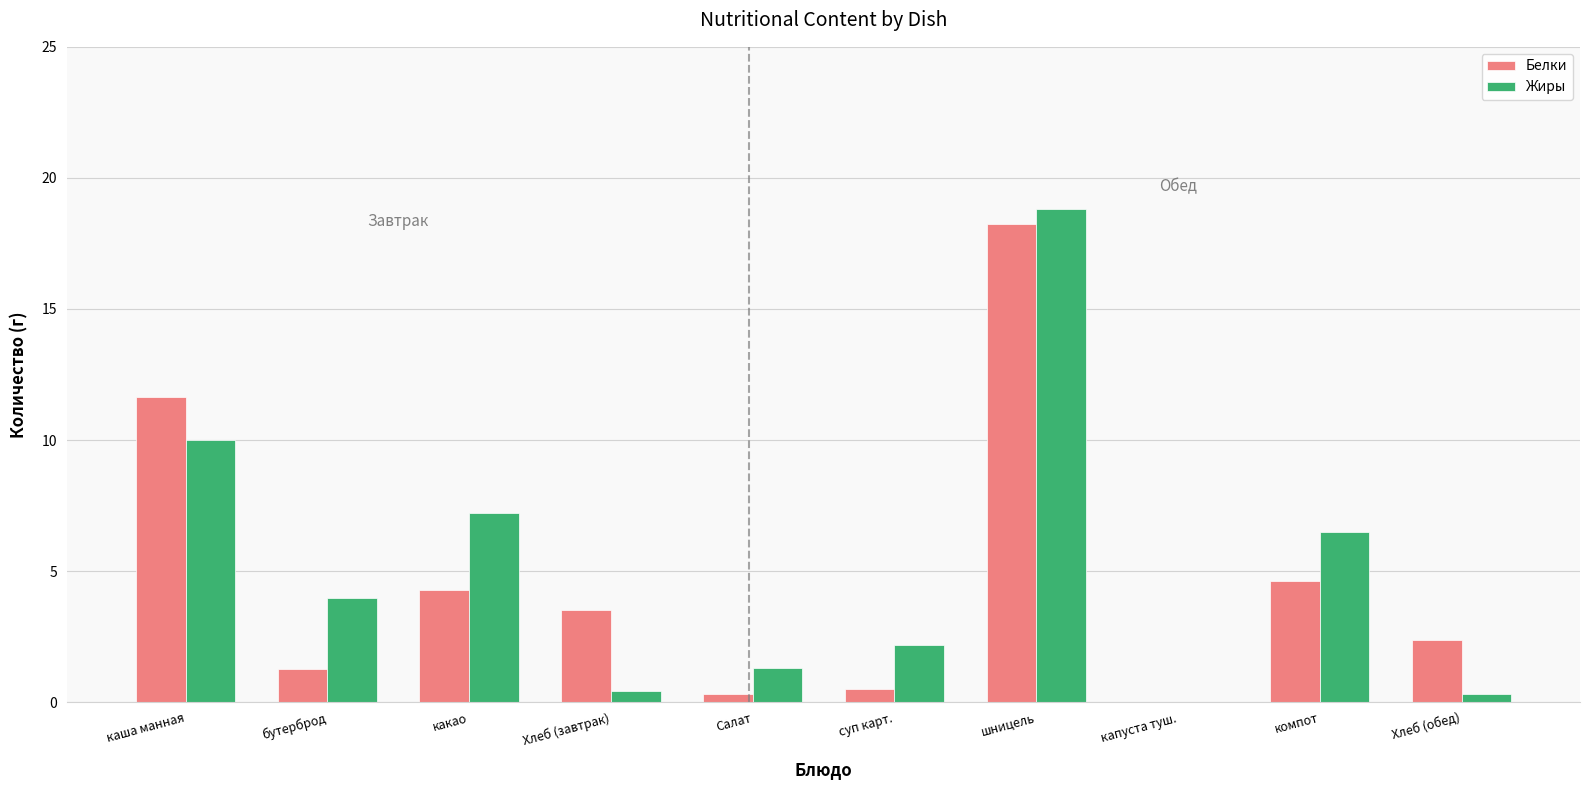

Are the bars horizontal?

No